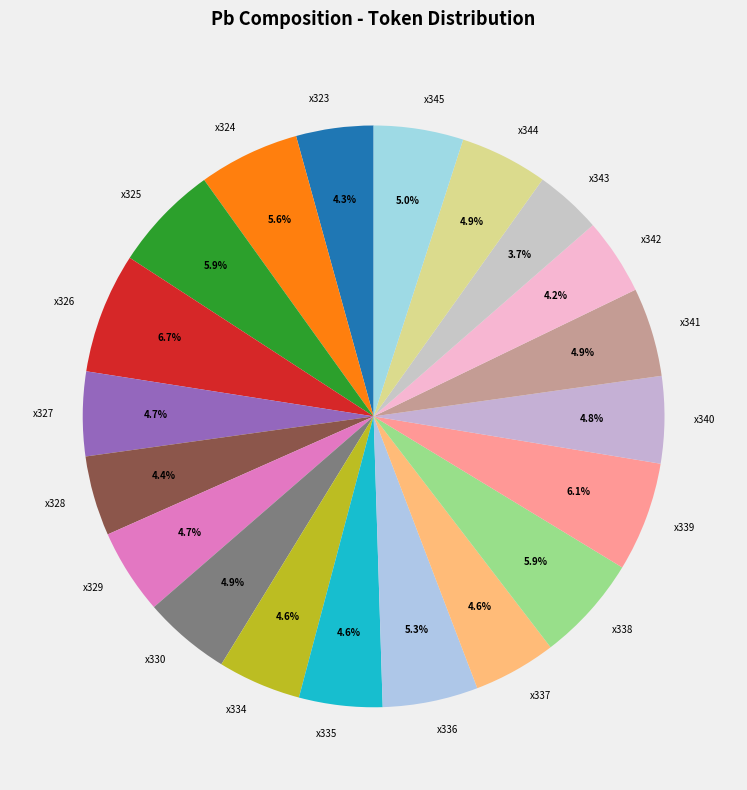

Do x342 and x340 together represent more than half of the pie?

No